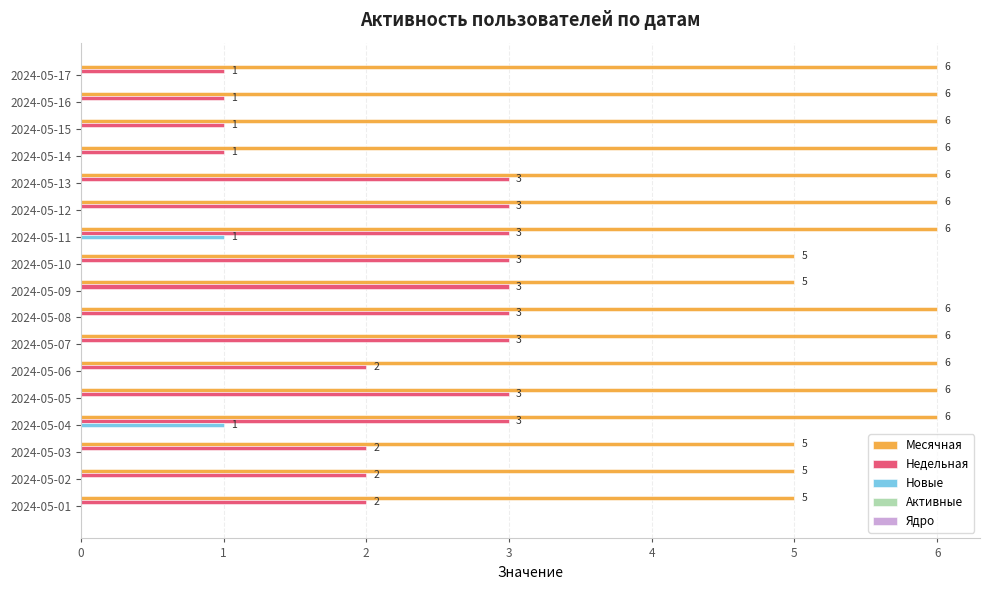

Is the value of Новые at 2024-05-01 greater than the value of Месячная at 2024-05-07?

No